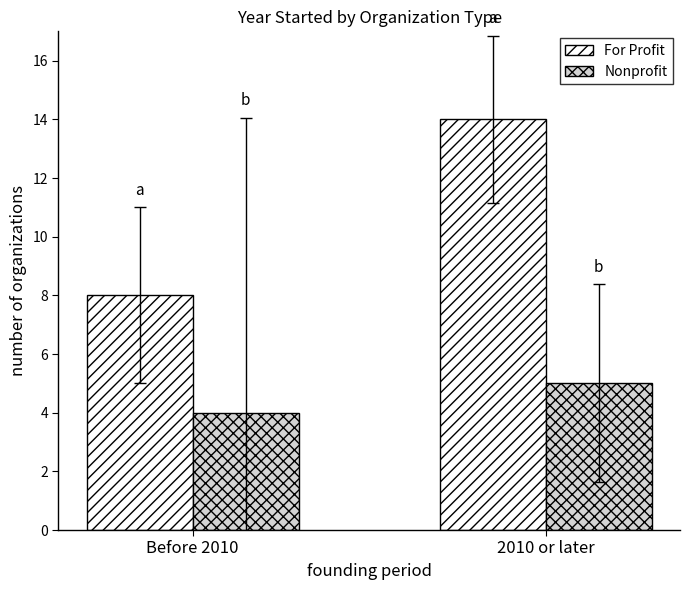

Reading left to right, list all the values displayed in this chart.

For Profit: 8	14
Nonprofit: 4	5